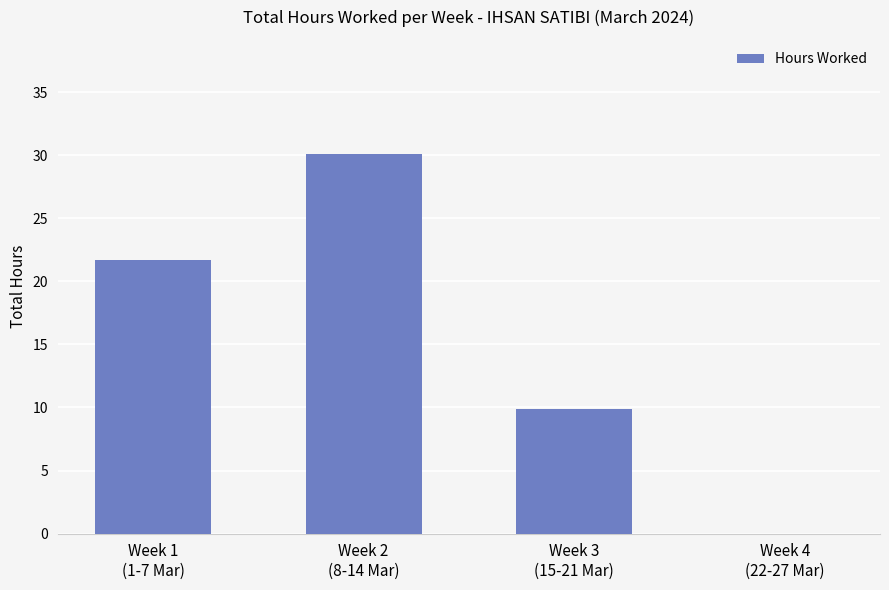

What is the sum of all values?

61.6